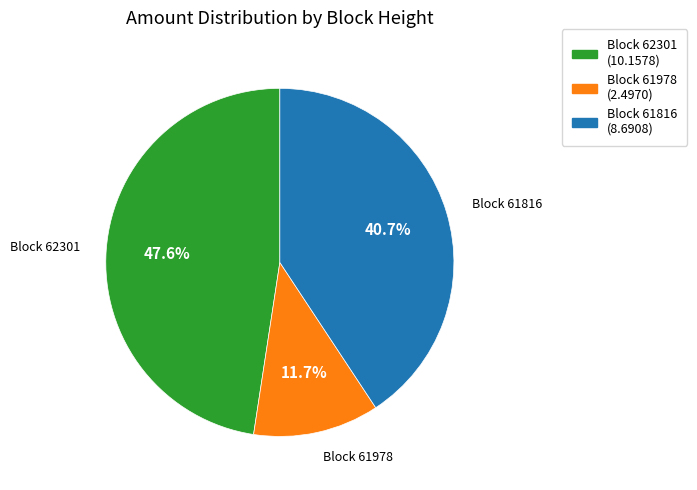

Which slice is the largest?

Block 62301